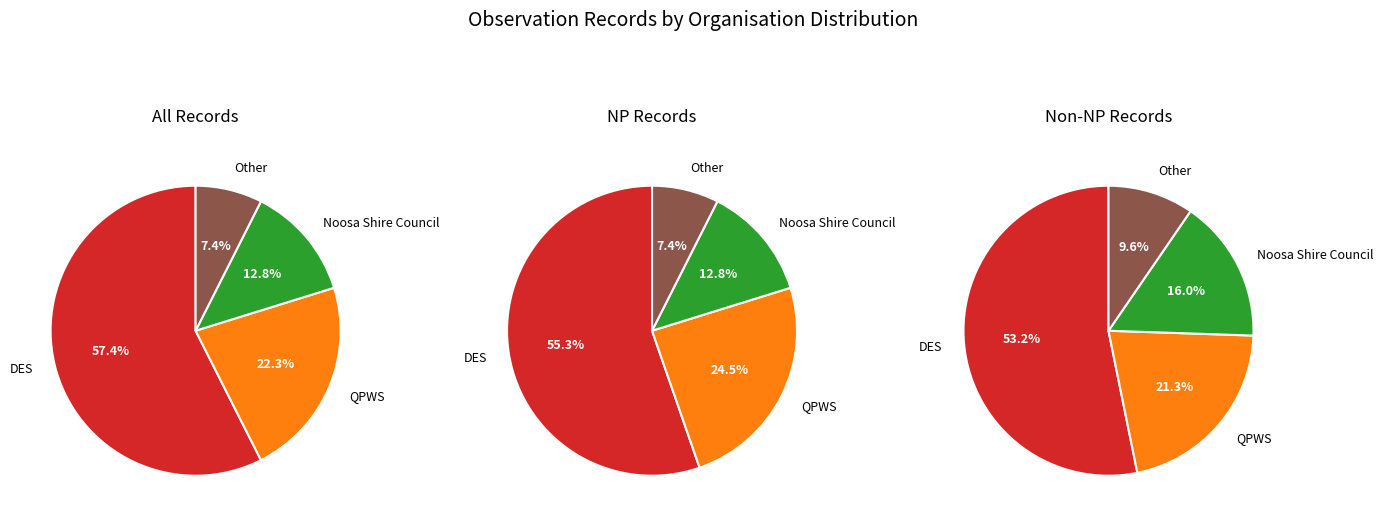

To the nearest percent, what percentage of the pie is Noosa Shire Council?

13%